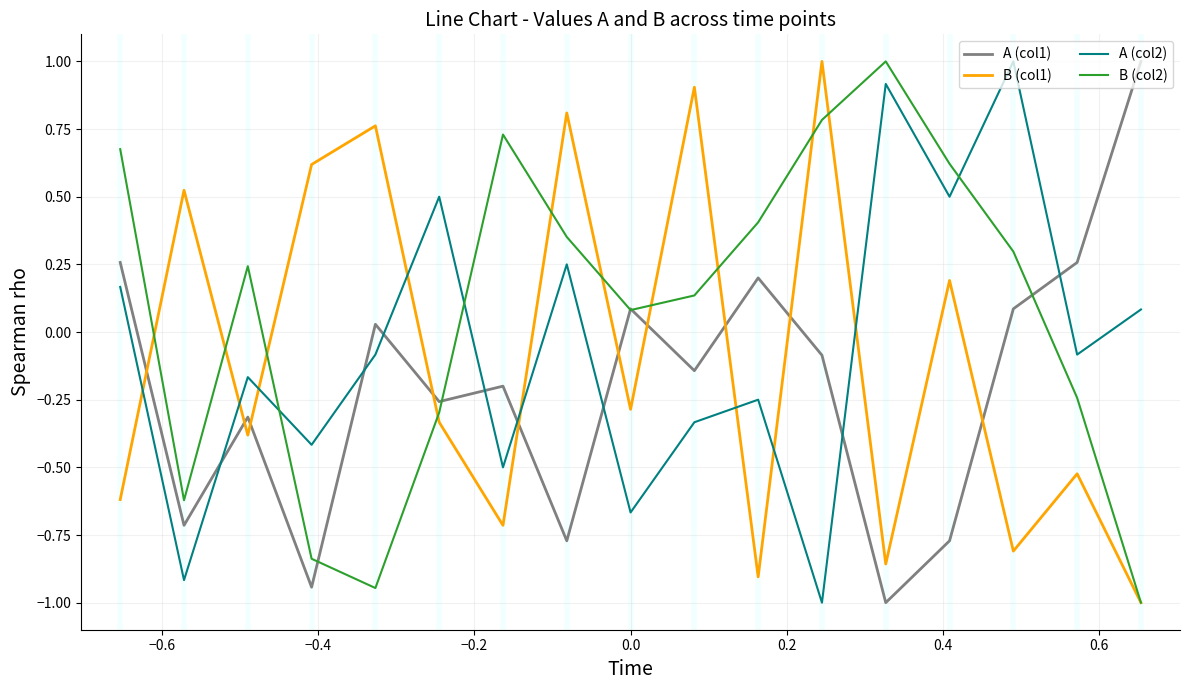

What is the difference between the second highest and minimum values in the B (col2) series?

1.8